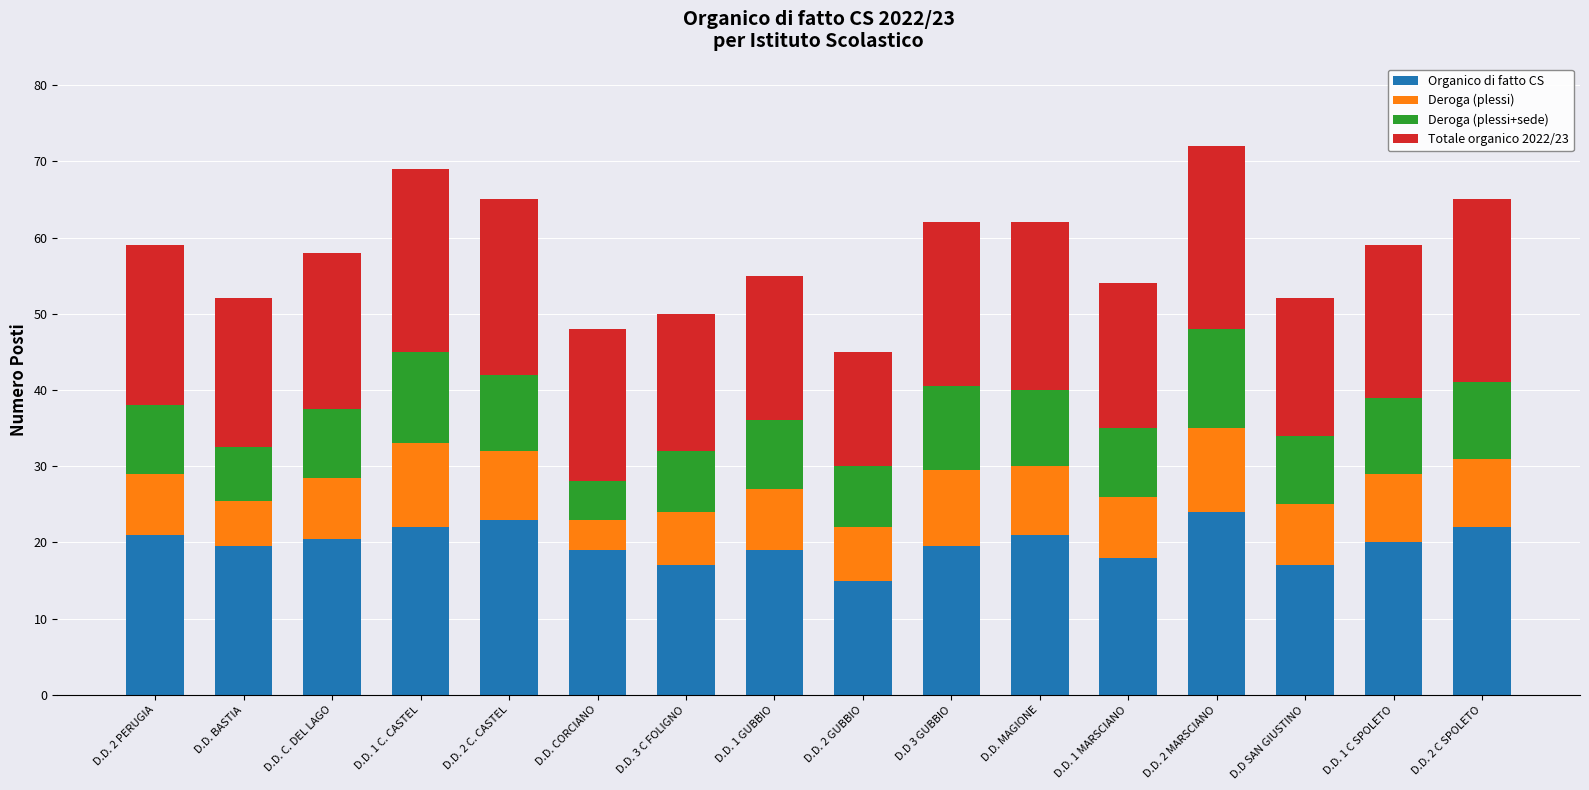

What is the sum of the Organico di fatto CS values at D.D. 1 MARSCIANO and D.D. C. DEL LAGO?

38.5